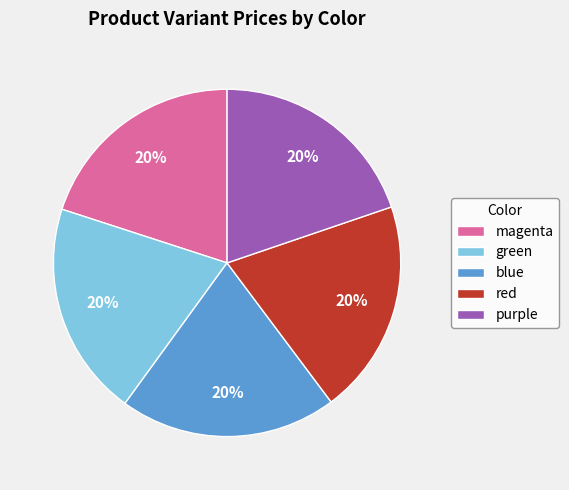

To the nearest percent, what percentage of the pie is blue?

20%